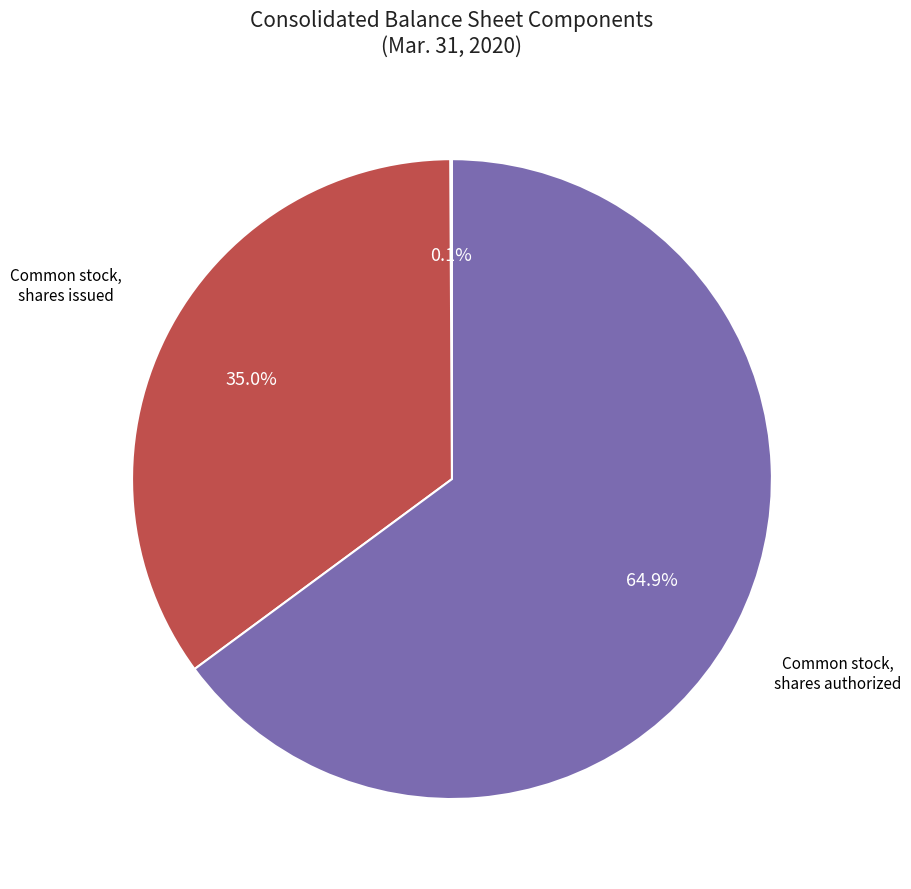

Does any single category account for the majority?

Yes